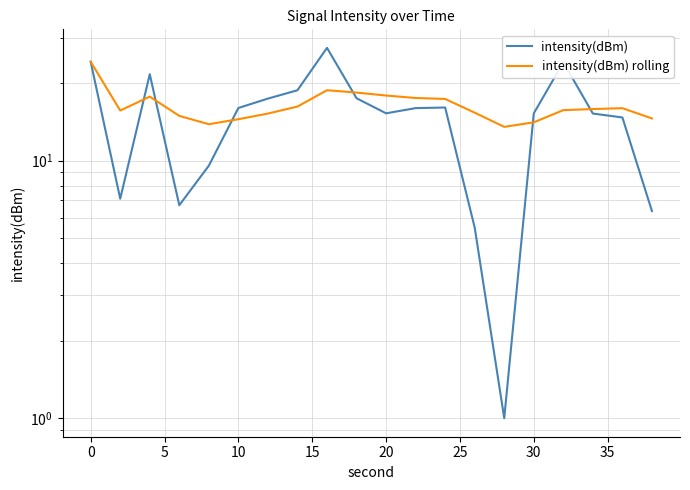

Is the value of intensity(dBm) rolling at 19 greater than the value of intensity(dBm) at 0?

Yes